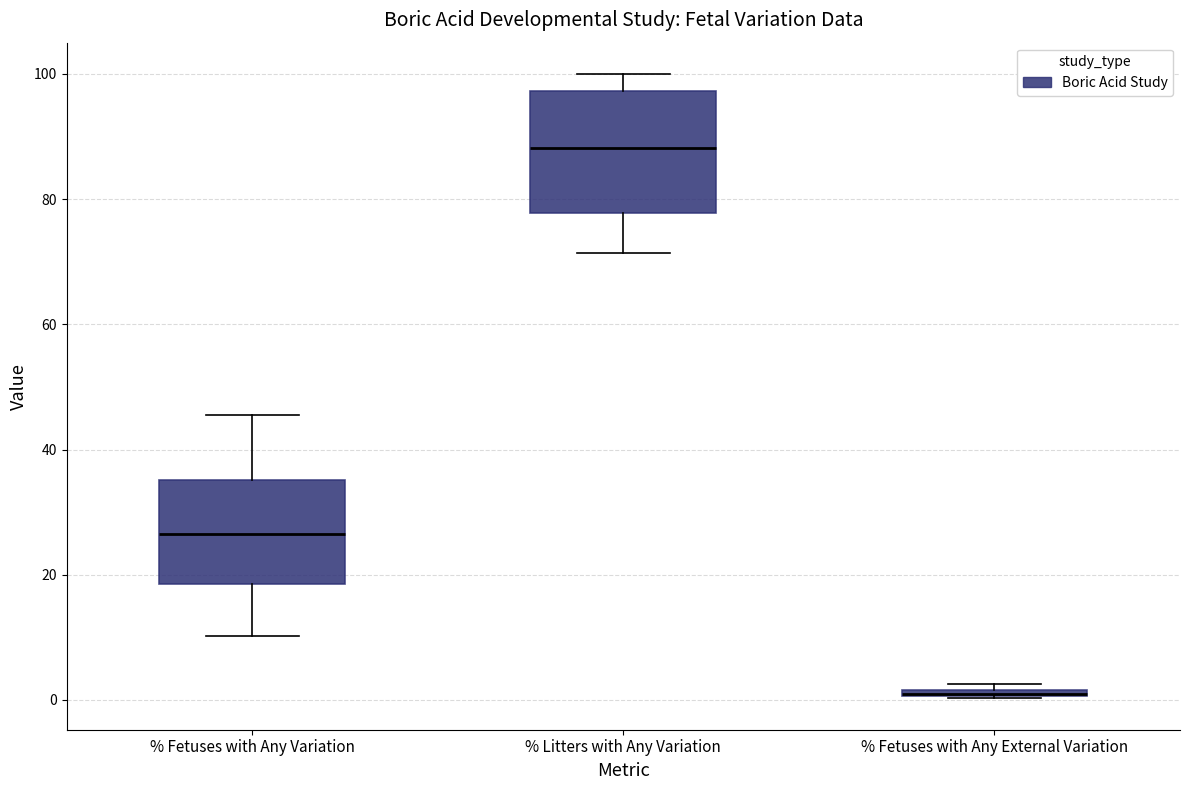

Where is the lower edge of the box for % Litters with Any Variation on the y-axis? The values are not printed on the chart, so give them approximately, as read against the axis.

78